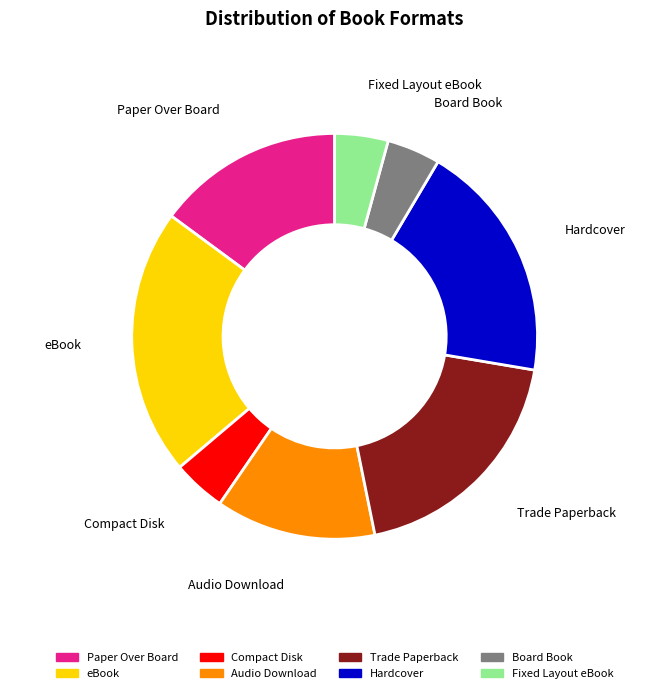

Count the number of slices in the pie.

8